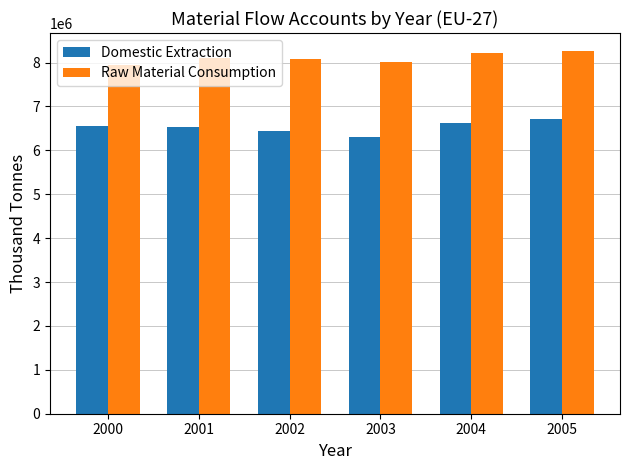

Is it true that Raw Material Consumption equals 4354858 at 2000?

False